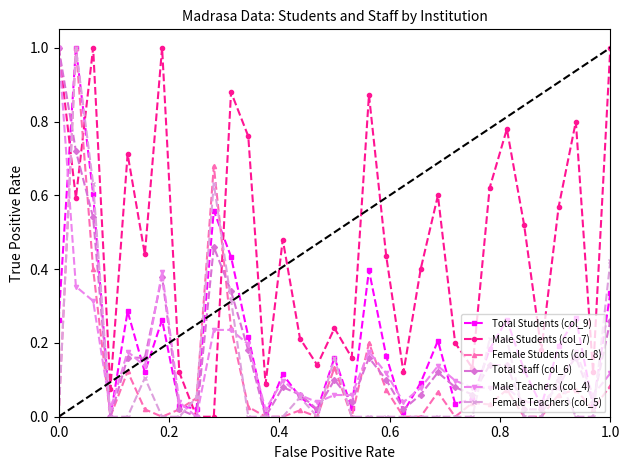

How many times do Female Students (col_8) and Male Students (col_7) cross each other?

4